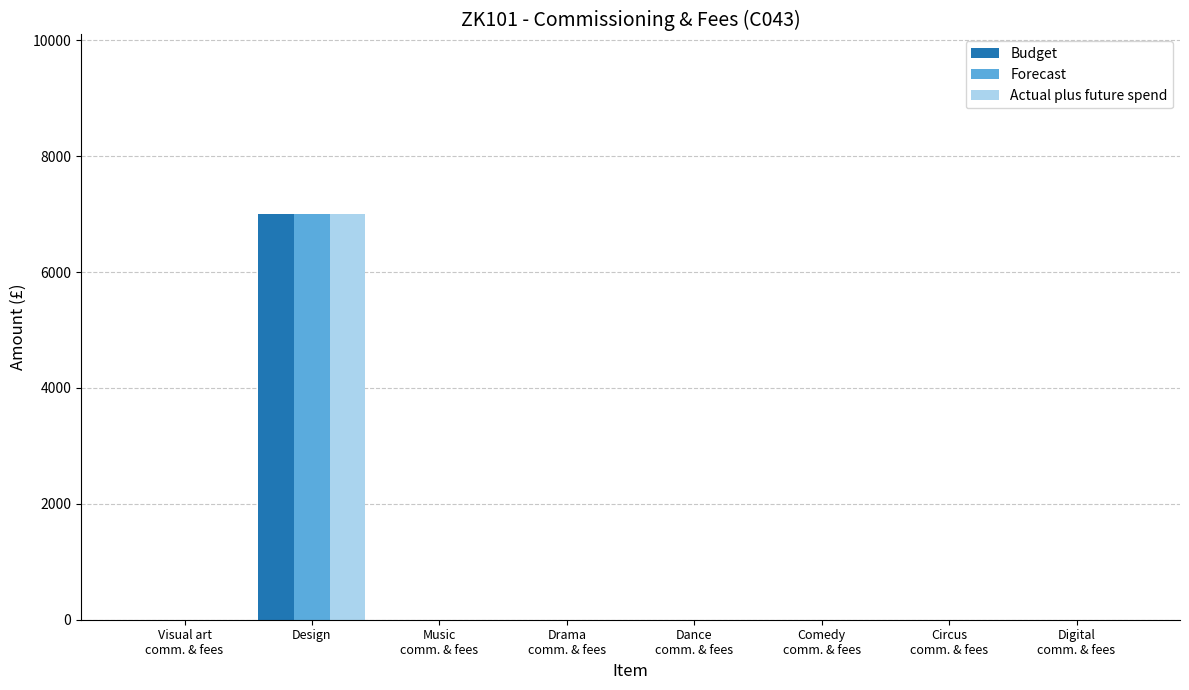

At which category is the sum across all series the highest?

Design